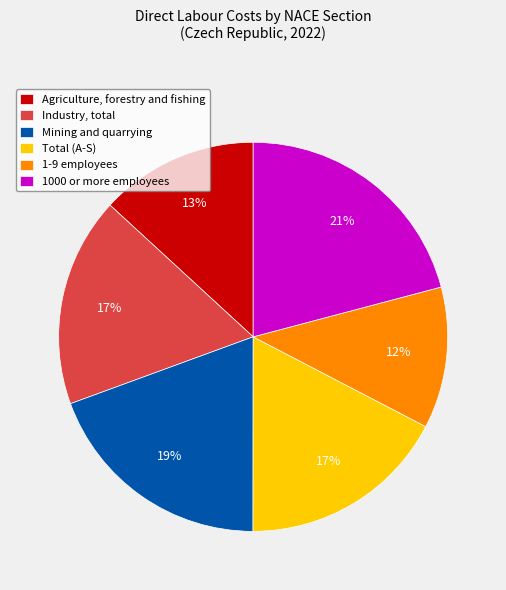

Is the sum of Total (A-S) and 1-9 employees greater than half?

No